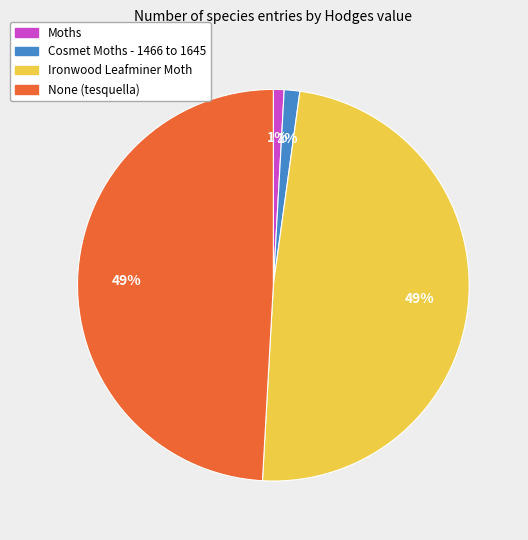

Does any single category account for the majority?

No